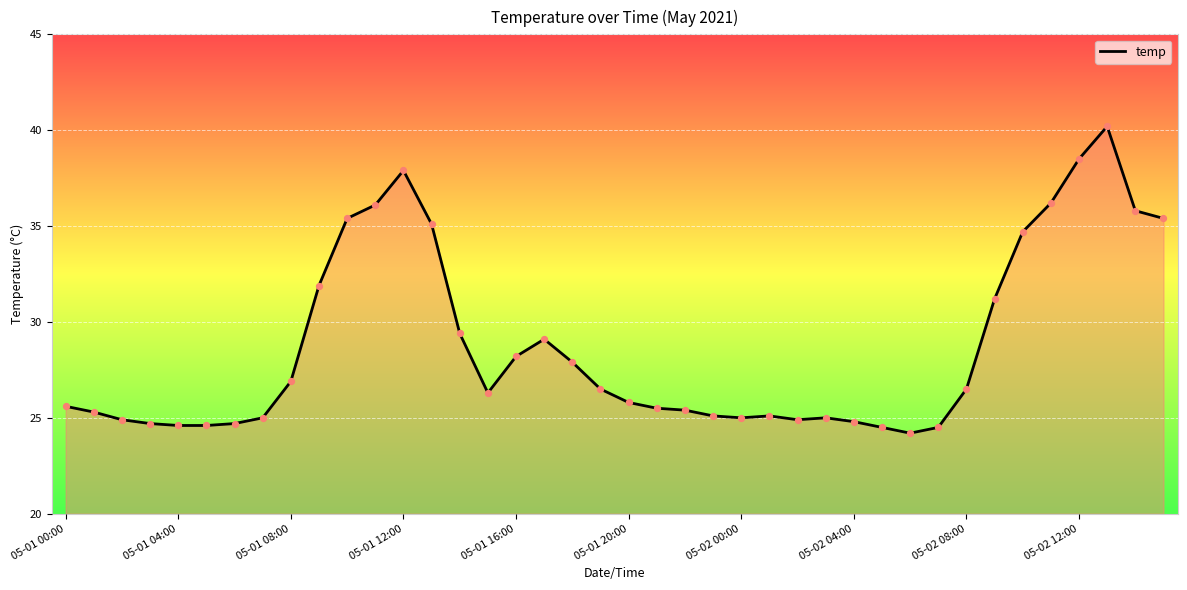

What is the smallest value displayed?

24.2